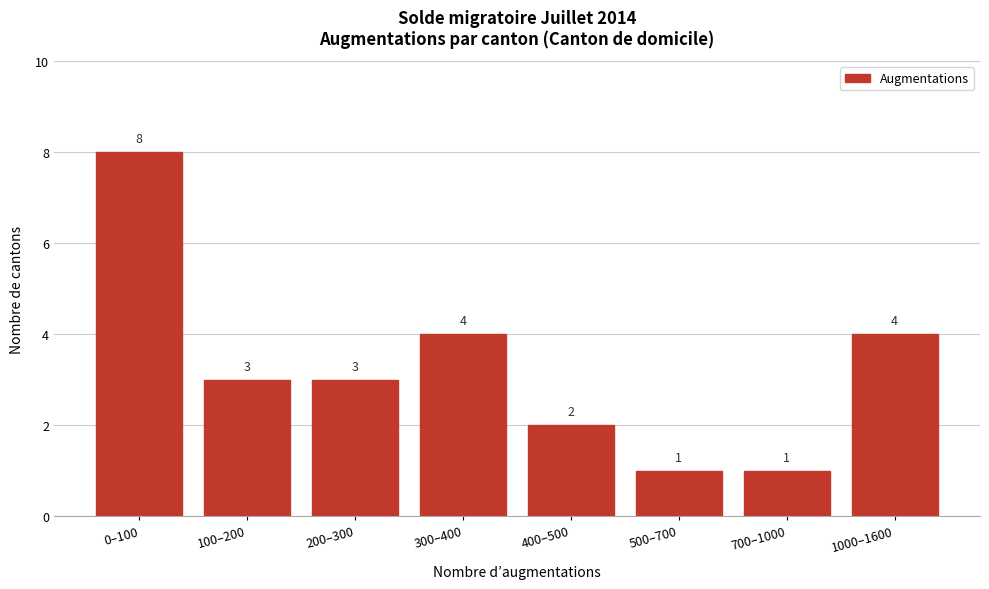

Reading left to right, extract all data points from this chart.

8	3	3	4	2	1	1	4